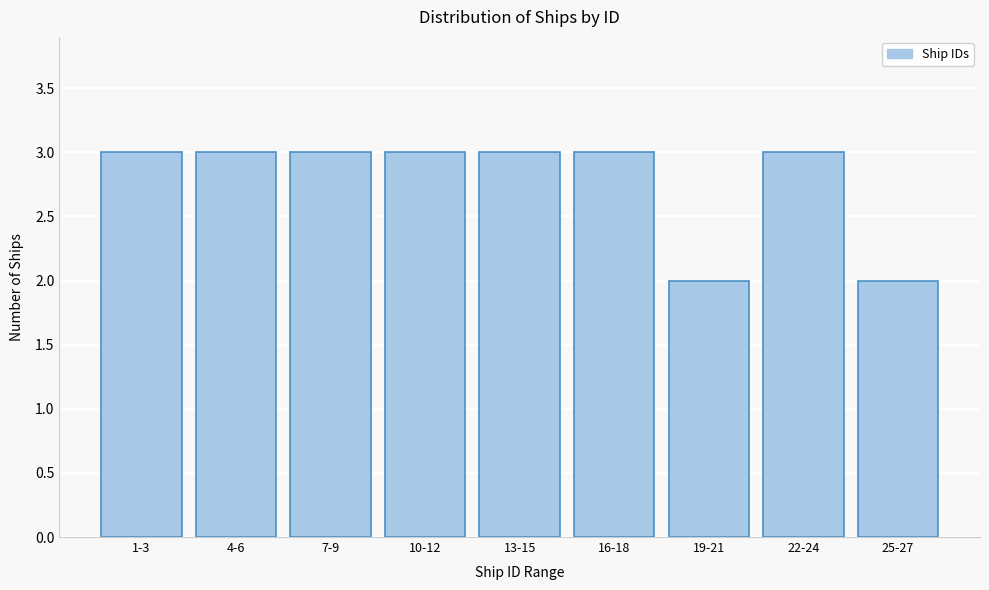

Reading left to right, what are all the values shown in this chart?

1-3=3	4-6=3	7-9=3	10-12=3	13-15=3	16-18=3	19-21=2	22-24=3	25-27=2